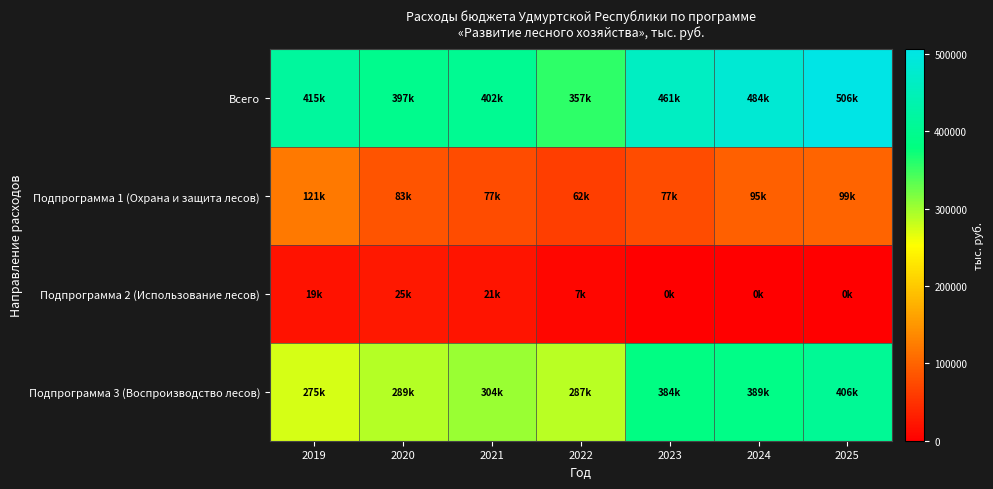

Reading left to right, extract all data points from this chart.

Всего: 2019=415004.7	2020=397006.1	2021=402101.6	2022=356935.2	2023=461029.2	2024=483557.2	2025=505800.9
Подпрограмма 1 (Охрана и защита лесов): 2019=120967.0	2020=83321.1	2021=76616.4	2022=62387.5	2023=76530.9	2024=94988.6	2025=99358.1
Подпрограмма 2 (Использование лесов): 2019=19425.5	2020=24999.6	2021=21339.4	2022=7192.0	2023=0.0	2024=0.0	2025=0.0
Подпрограмма 3 (Воспроизводство лесов): 2019=274612.2	2020=288685.4	2021=304145.8	2022=287355.7	2023=384498.3	2024=388568.6	2025=406442.8